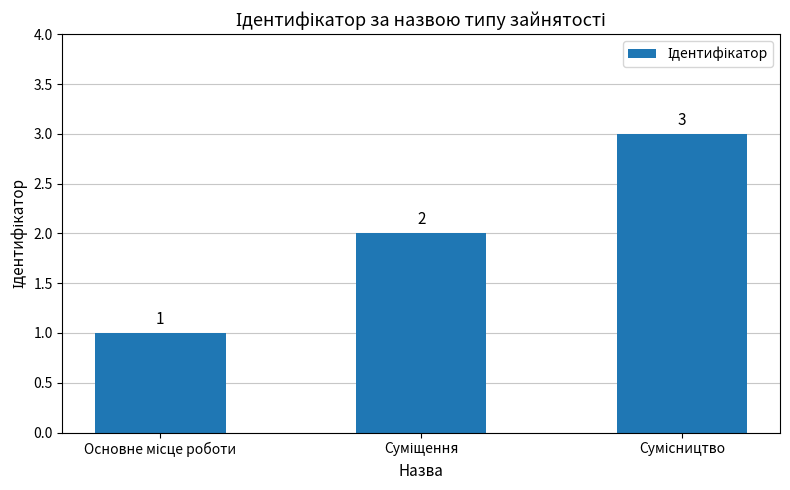

What is the value of the 2nd bar from the left?

2